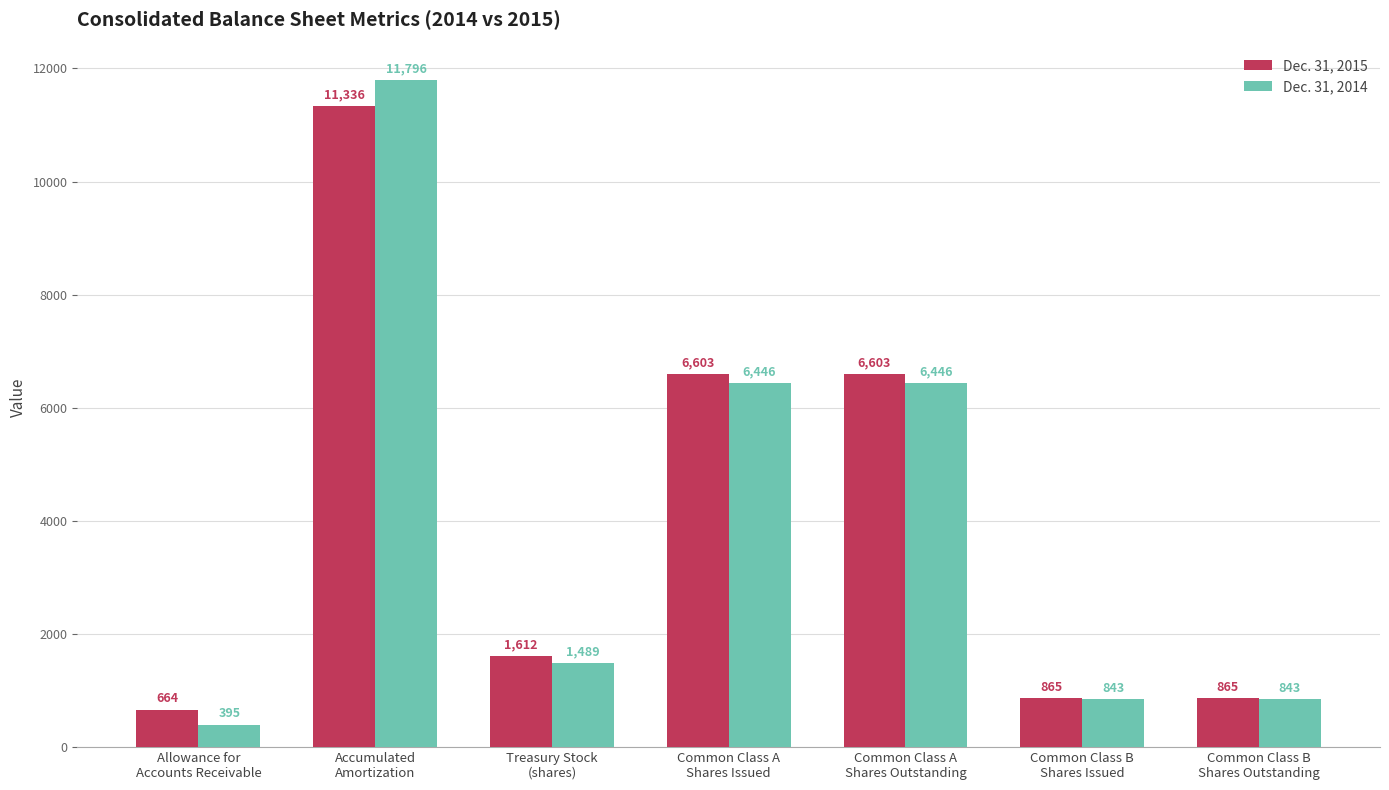

What is the label of the 5th bar from the left?

Common Class A
Shares Outstanding